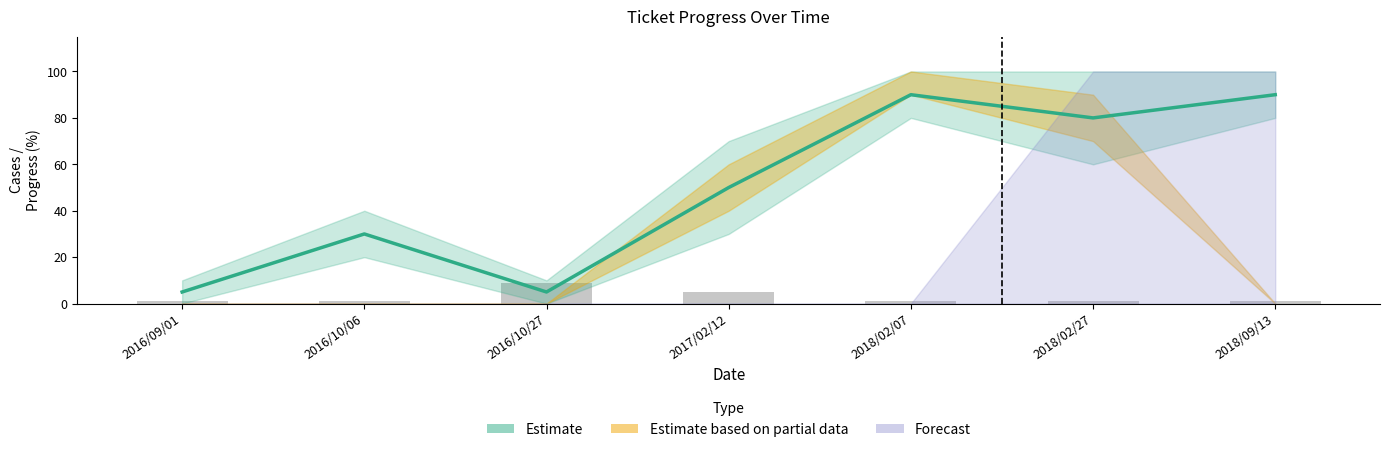

Read the value at 2018/02/27, to the nearest 5.

80